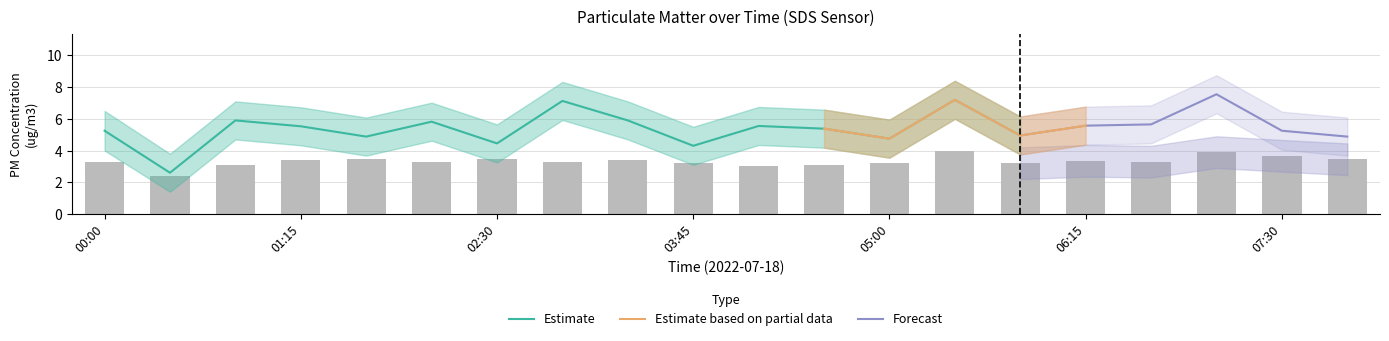

Does the chart contain any negative values?

No